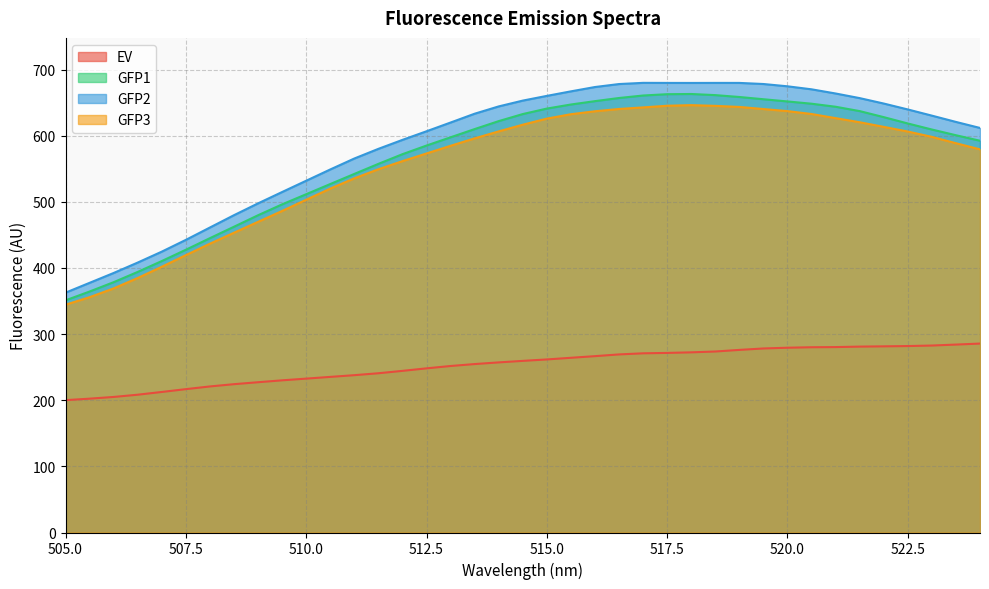

Reading right to left, transcribe all the data shown in this chart.

EV: 285.7	284.1	282.7	281.9	281.5	281.1	280.3	280.1	279.4	278.3	276.1	273.7	272.4	271.5	270.9	269.3	266.6	264.2	261.7	259.5	257.2	254.7	251.7	248.2	244.4	240.8	237.9	235.3	232.7	230.1	227.2	224.3	220.8	216.8	212.5	208.3	205.0	202.4	200.1
GFP1: 592.3	600.7	609.3	618.4	628.0	637.2	643.7	648.3	651.8	655.1	658.5	661.3	663.0	662.7	660.7	657.0	652.2	647.1	641.0	632.7	622.0	610.0	597.6	585.1	572.0	557.4	542.2	526.9	511.5	496.1	479.7	462.3	445.1	427.5	410.4	394.0	378.5	364.4	351.0
GFP2: 611.7	620.8	630.3	639.6	648.6	656.8	663.8	670.1	674.7	678.1	679.8	679.8	679.7	679.8	679.9	678.1	673.6	667.0	660.2	653.0	644.2	633.2	619.9	606.7	593.6	580.1	565.5	548.9	531.9	514.8	497.6	479.8	461.1	442.5	424.7	408.2	392.4	377.5	362.6
GFP3: 579.3	588.6	598.2	606.3	613.3	620.3	626.5	632.8	637.1	640.3	643.5	645.1	646.2	645.3	642.8	640.4	636.9	632.5	625.8	616.6	606.5	595.9	584.7	573.1	561.5	549.2	535.5	520.0	503.1	486.2	469.7	453.3	436.7	419.4	401.8	384.8	369.1	355.8	344.4